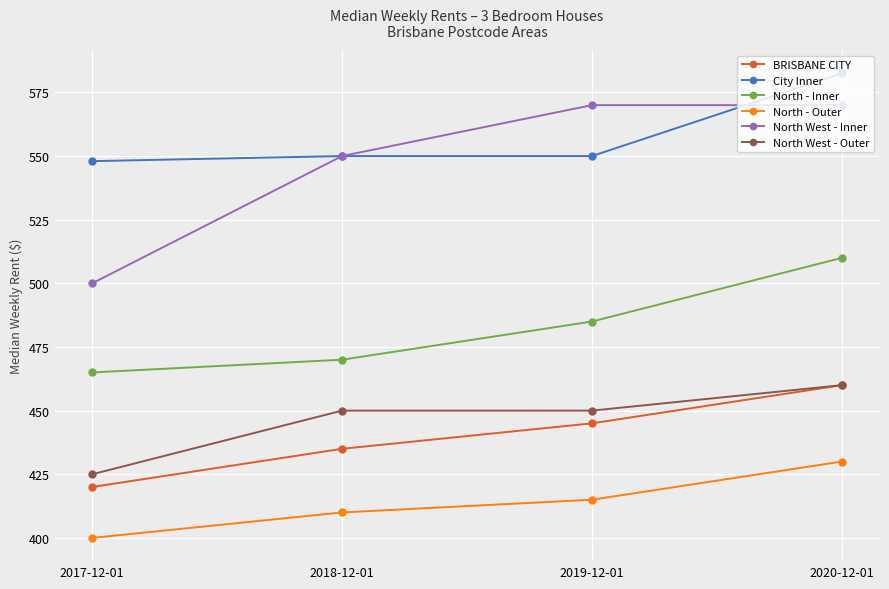

Reading left to right, list all the values displayed in this chart.

BRISBANE CITY: 420.0	435.0	445.0	460.0
City Inner: 548.0	550.0	550.0	582.5
North - Inner: 465.0	470.0	485.0	510.0
North - Outer: 400.0	410.0	415.0	430.0
North West - Inner: 500.0	550.0	570.0	570.0
North West - Outer: 425.0	450.0	450.0	460.0